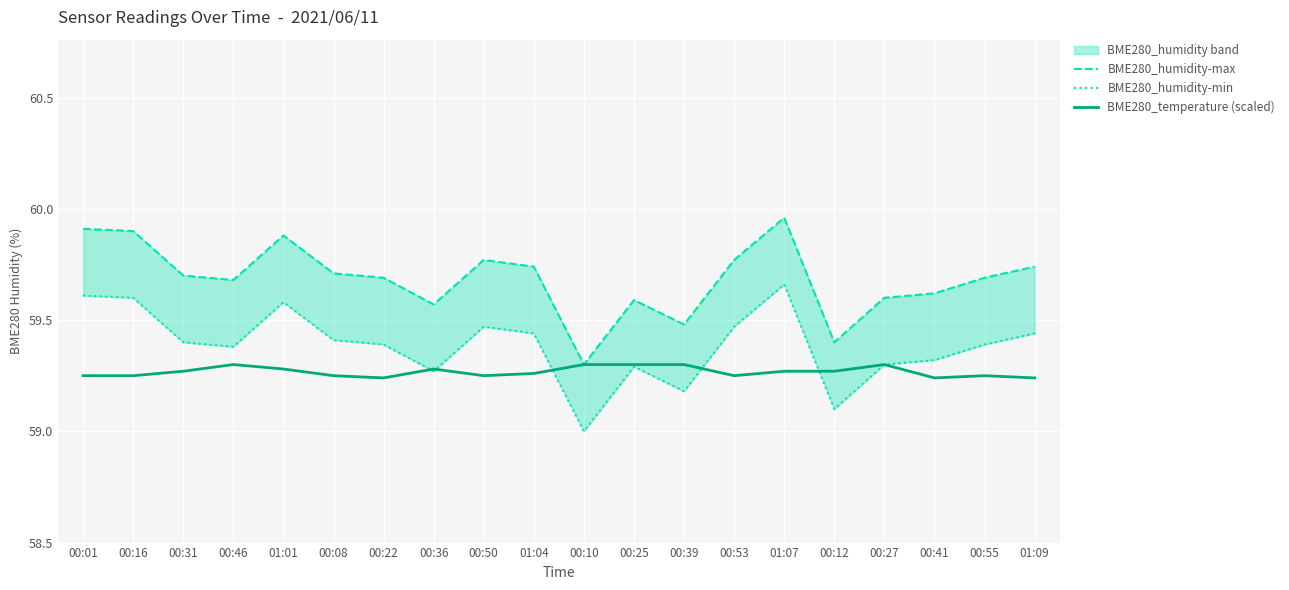

Where is the first local minimum for BME280_humidity-min?

00:46